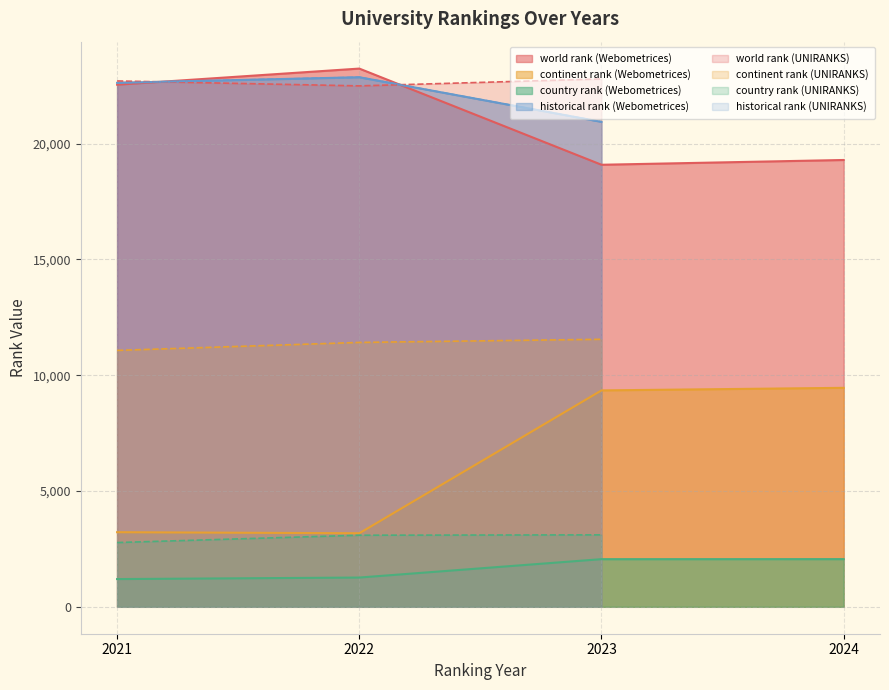

Rank the series at Webometrices 2022 from lowest to highest value.

country rank, continent rank, historical rank, world rank